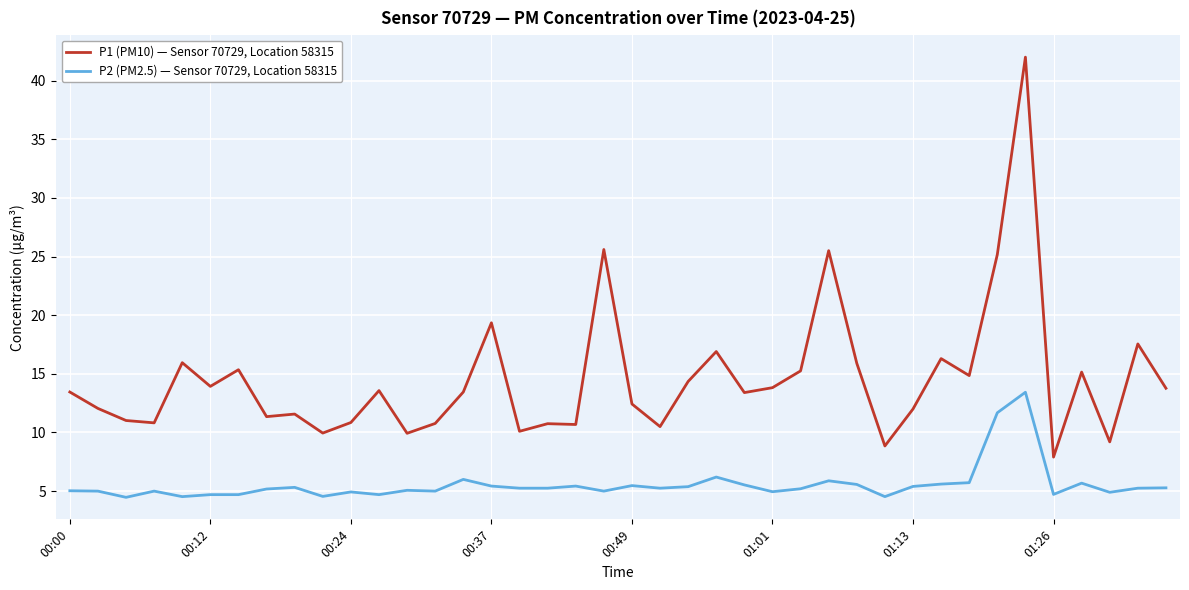

Rank the series by their maximum value, from lowest to highest.

P2 (PM2.5) — Sensor 70729, Location 58315, P1 (PM10) — Sensor 70729, Location 58315